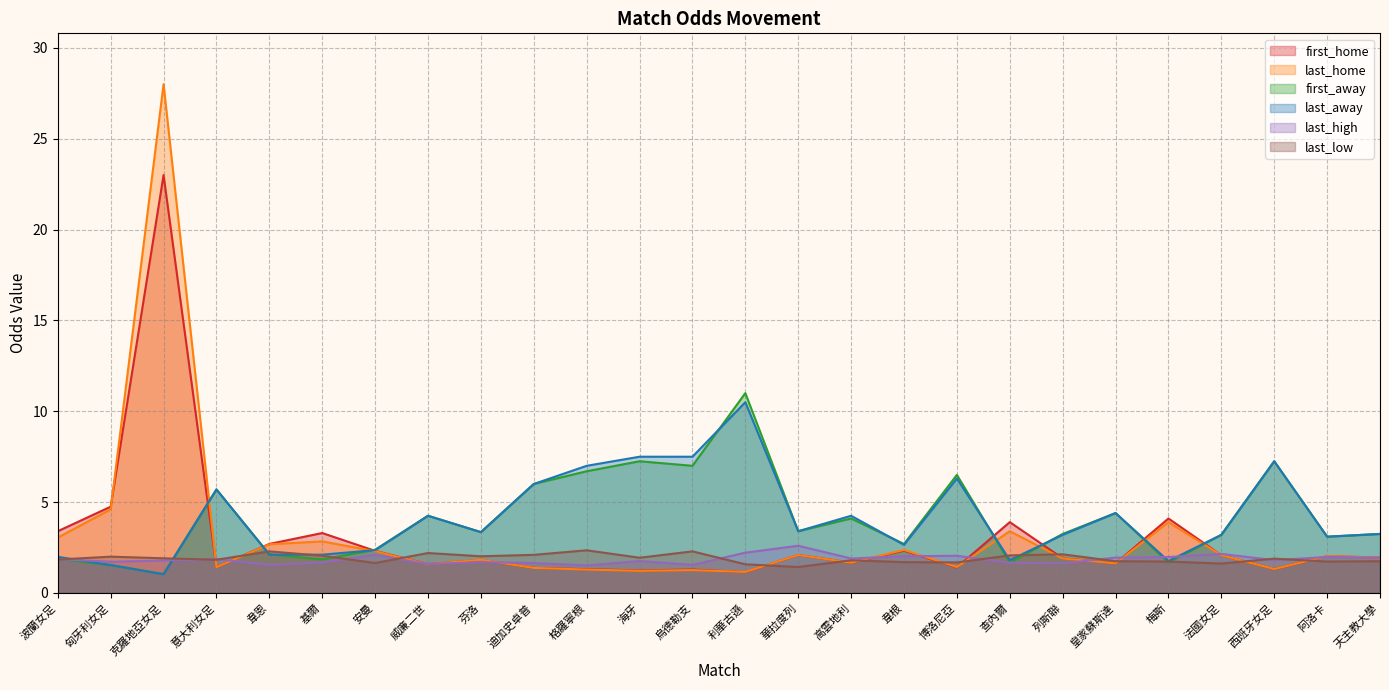

Reading left to right, what are all the values shown in this chart?

first_home: 波蘭女足=3.4	匈牙利女足=4.8	克羅地亞女足=23.0	意大利女足=1.4	韋恩=2.7	基爾=3.3	安曼=2.3	威廉二世=1.6	芬洛=1.8	迪加史卓普=1.4	格羅寧根=1.3	海牙=1.2	烏德勒支=1.3	利華古遜=1.1	華拉度列=2.1	高雲地利=1.7	韋根=2.3	博洛尼亞=1.4	查內爾=3.9	列斯聯=1.9	皇家蘇斯達=1.6	梅斯=4.1	法國女足=2.1	西班牙女足=1.3	阿洛卡=2.0	天主教大學=1.9
last_home: 波蘭女足=3.0	匈牙利女足=4.6	克羅地亞女足=28.0	意大利女足=1.4	韋恩=2.7	基爾=2.8	安曼=2.3	威廉二世=1.6	芬洛=1.8	迪加史卓普=1.4	格羅寧根=1.3	海牙=1.2	烏德勒支=1.3	利華古遜=1.2	華拉度列=2.1	高雲地利=1.7	韋根=2.4	博洛尼亞=1.4	查內爾=3.4	列斯聯=1.9	皇家蘇斯達=1.6	梅斯=3.9	法國女足=2.1	西班牙女足=1.3	阿洛卡=2.0	天主教大學=1.9
first_away: 波蘭女足=1.9	匈牙利女足=1.5	克羅地亞女足=1.0	意大利女足=5.7	韋恩=2.1	基爾=1.9	安曼=2.4	威廉二世=4.2	芬洛=3.4	迪加史卓普=6.0	格羅寧根=6.7	海牙=7.2	烏德勒支=7.0	利華古遜=11.0	華拉度列=3.4	高雲地利=4.1	韋根=2.7	博洛尼亞=6.5	查內爾=1.7	列斯聯=3.2	皇家蘇斯達=4.4	梅斯=1.7	法國女足=3.2	西班牙女足=7.2	阿洛卡=3.1	天主教大學=3.2
last_away: 波蘭女足=2.0	匈牙利女足=1.5	克羅地亞女足=1.0	意大利女足=5.7	韋恩=2.1	基爾=2.1	安曼=2.4	威廉二世=4.2	芬洛=3.4	迪加史卓普=6.0	格羅寧根=7.0	海牙=7.5	烏德勒支=7.5	利華古遜=10.5	華拉度列=3.4	高雲地利=4.2	韋根=2.6	博洛尼亞=6.3	查內爾=1.8	列斯聯=3.2	皇家蘇斯達=4.4	梅斯=1.8	法國女足=3.2	西班牙女足=7.2	阿洛卡=3.1	天主教大學=3.2
last_high: 波蘭女足=1.9	匈牙利女足=1.7	克羅地亞女足=1.8	意大利女足=1.9	韋恩=1.6	基爾=1.7	安曼=2.1	威廉二世=1.6	芬洛=1.7	迪加史卓普=1.6	格羅寧根=1.5	海牙=1.8	烏德勒支=1.6	利華古遜=2.2	華拉度列=2.6	高雲地利=1.9	韋根=2.0	博洛尼亞=2.0	查內爾=1.7	列斯聯=1.6	皇家蘇斯達=1.9	梅斯=2.0	法國女足=2.1	西班牙女足=1.8	阿洛卡=2.0	天主教大學=1.9
last_low: 波蘭女足=1.8	匈牙利女足=2.0	克羅地亞女足=1.9	意大利女足=1.8	韋恩=2.3	基爾=2.0	安曼=1.6	威廉二世=2.2	芬洛=2.0	迪加史卓普=2.1	格羅寧根=2.4	海牙=1.9	烏德勒支=2.3	利華古遜=1.6	華拉度列=1.4	高雲地利=1.8	韋根=1.7	博洛尼亞=1.7	查內爾=2.1	列斯聯=2.1	皇家蘇斯達=1.8	梅斯=1.7	法國女足=1.6	西班牙女足=1.9	阿洛卡=1.7	天主教大學=1.8